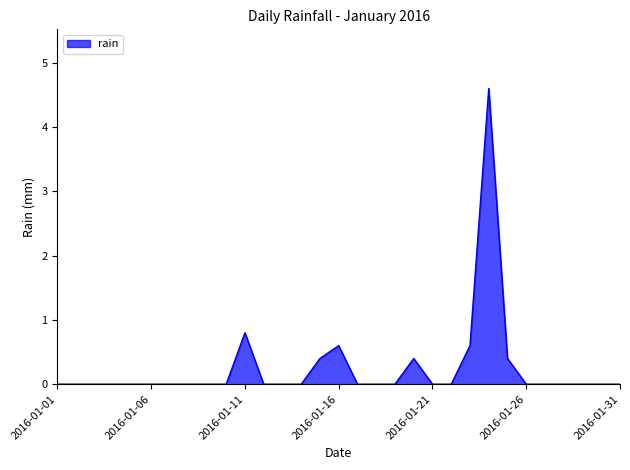

What is the maximum value shown in the chart?

4.6